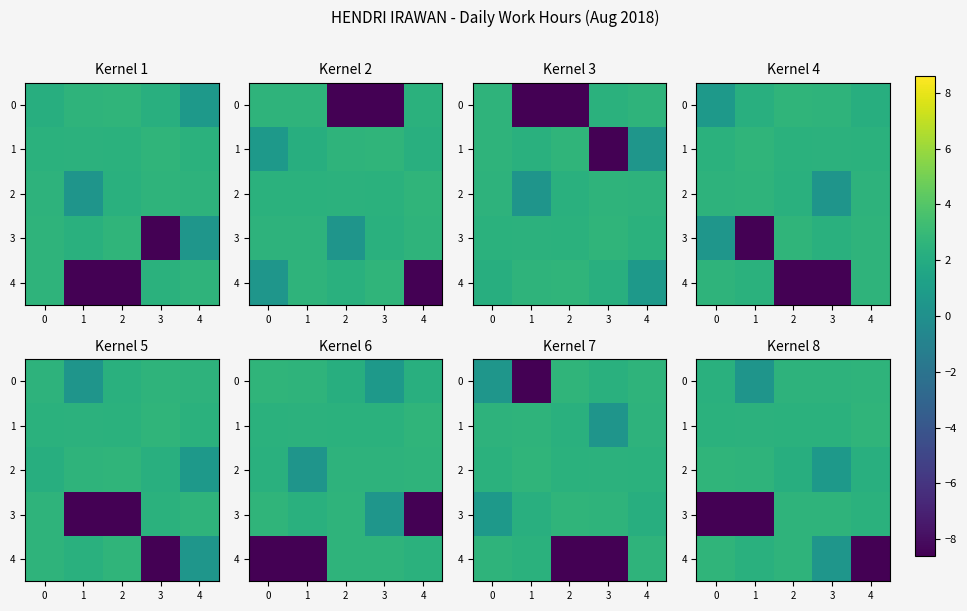

Is the value of 2 at 3 greater than the value of 4 at 2?

No